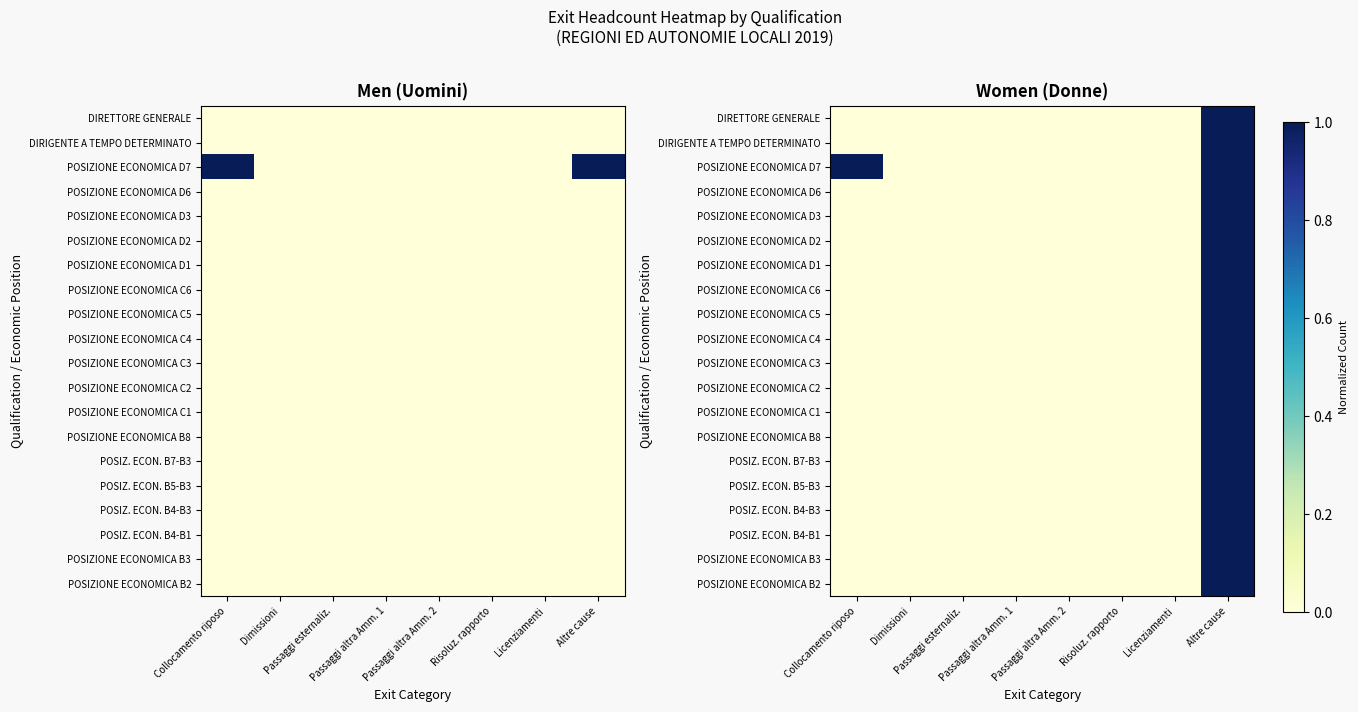

Read the POSIZIONE ECONOMICA C1 value at Altre cause.

1